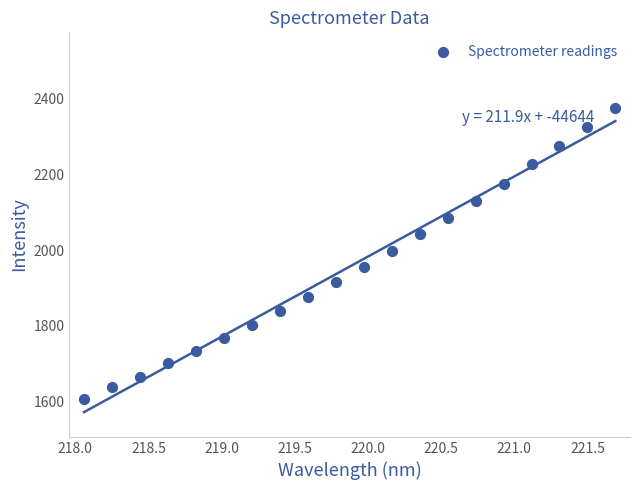

What is the range of Y values (max minus min)?

769.7